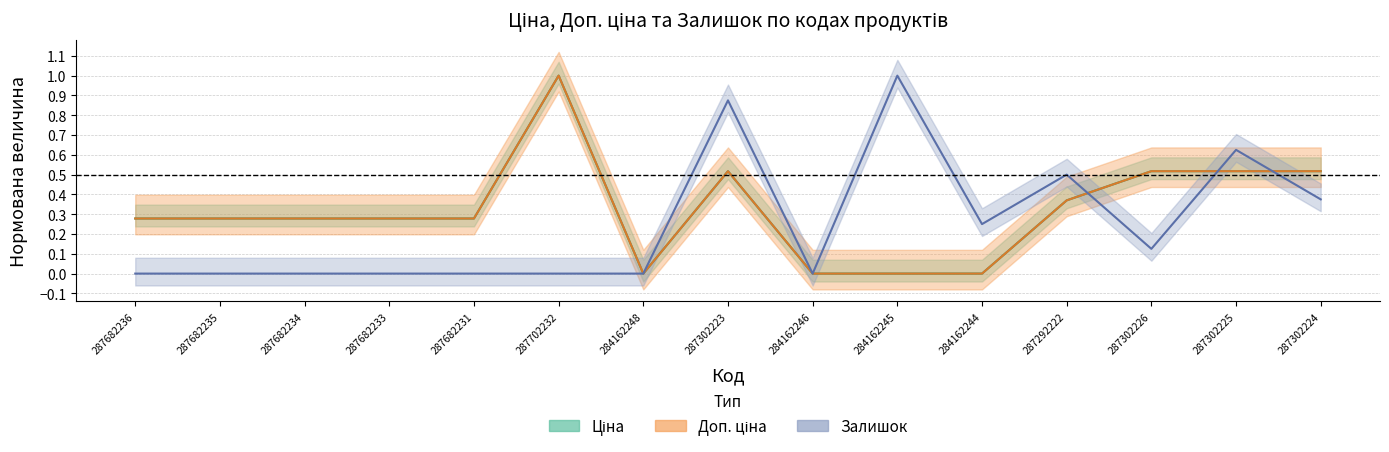

What is the label of the 9th point from the left?

284162246